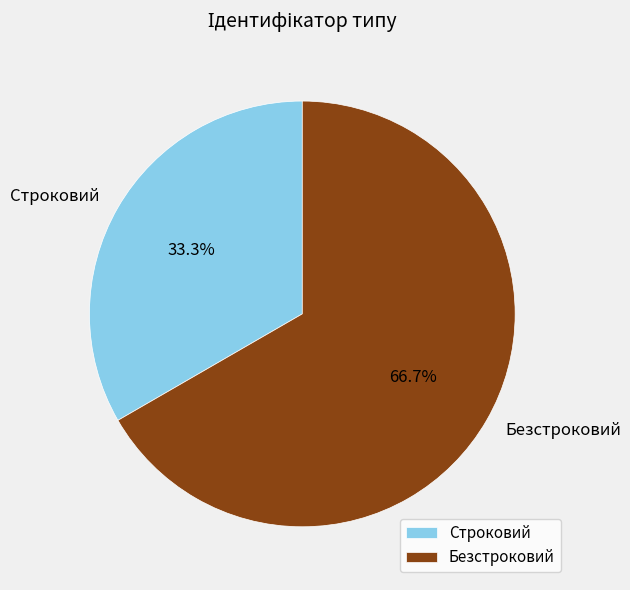

Is there a majority slice in this chart?

Yes